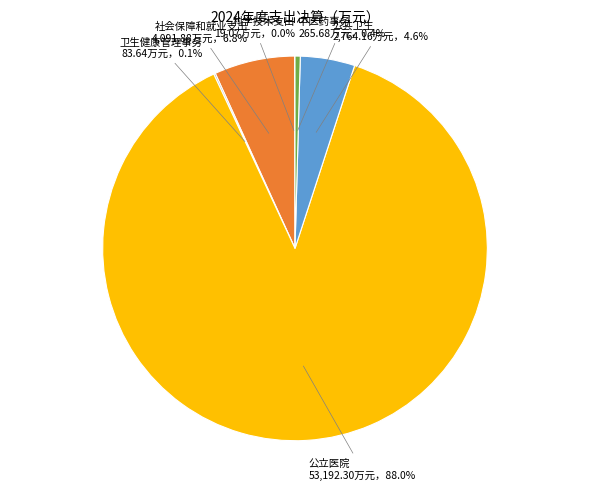

Is there a majority slice in this chart?

Yes